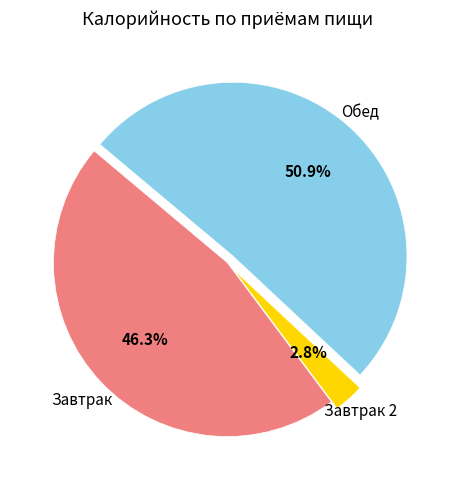

Is there a majority slice in this chart?

Yes